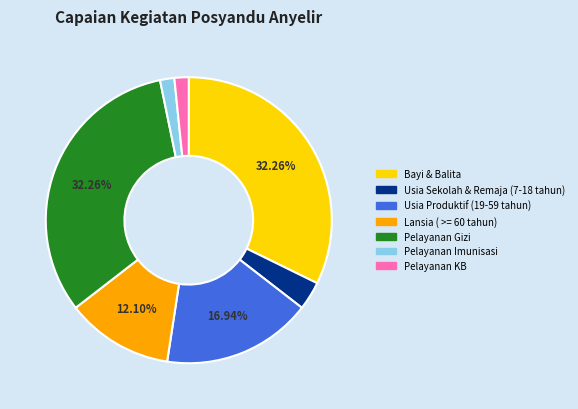

To the nearest percent, what percentage of the pie is Pelayanan KB?

2%